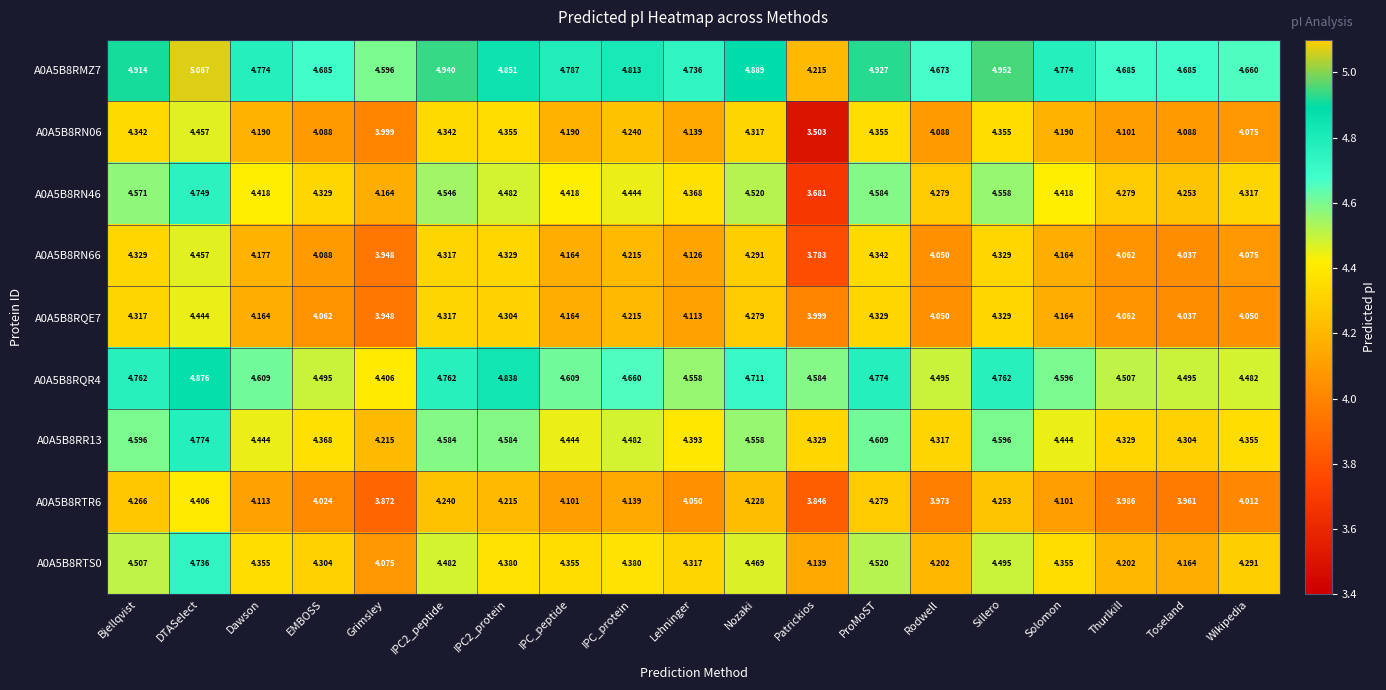

Where is A0A5B8RQE7 nearest to the value 4?

Patrickios